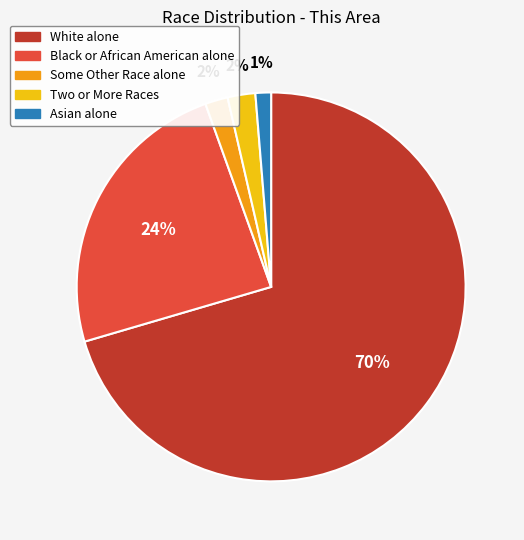

Is the sum of Some Other Race alone and White alone greater than half?

Yes